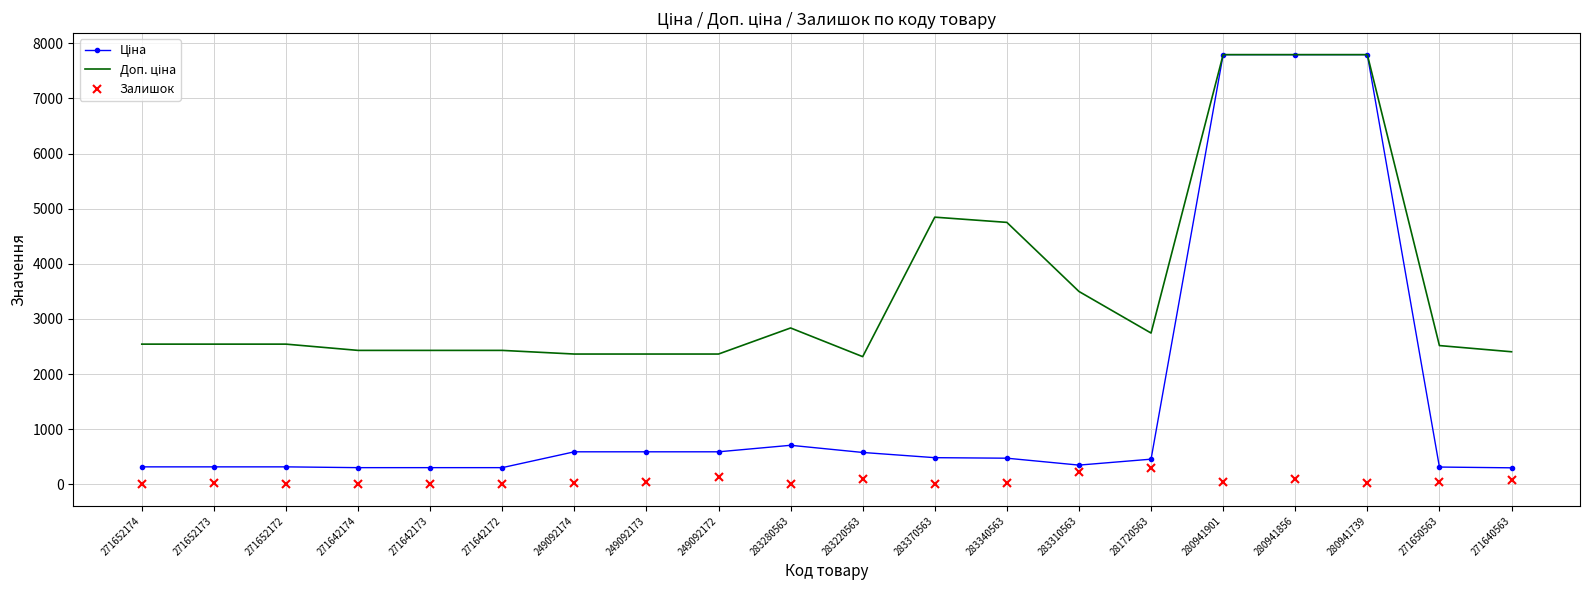

Which series has the largest range (max minus min)?

Ціна